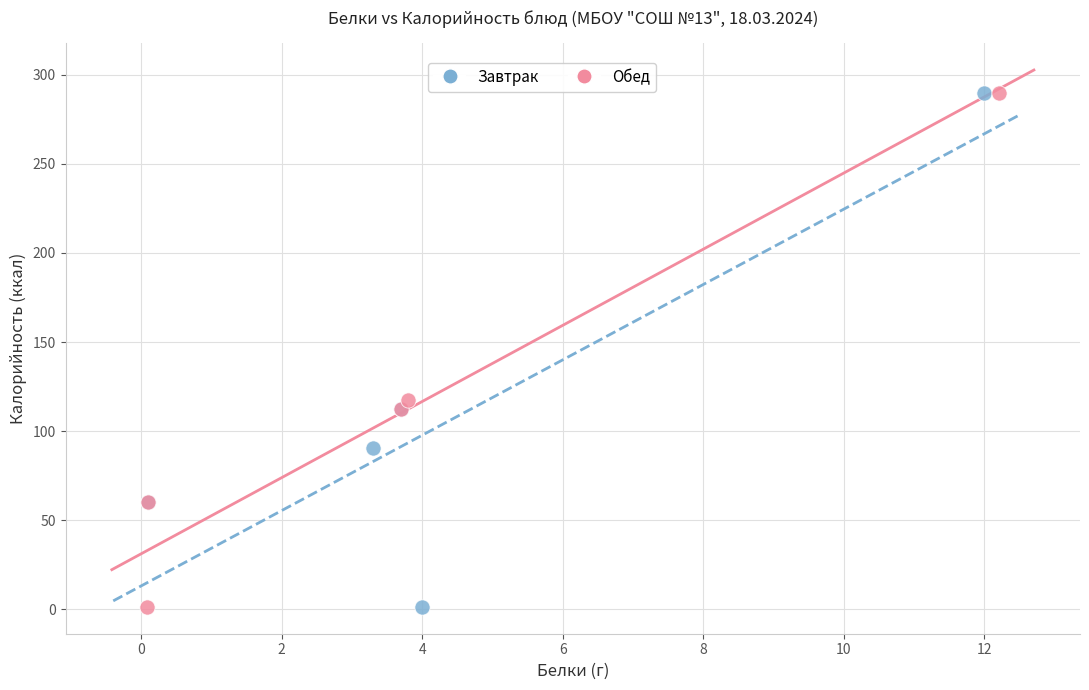

Which series has the widest spread of Y values?

Завтрак